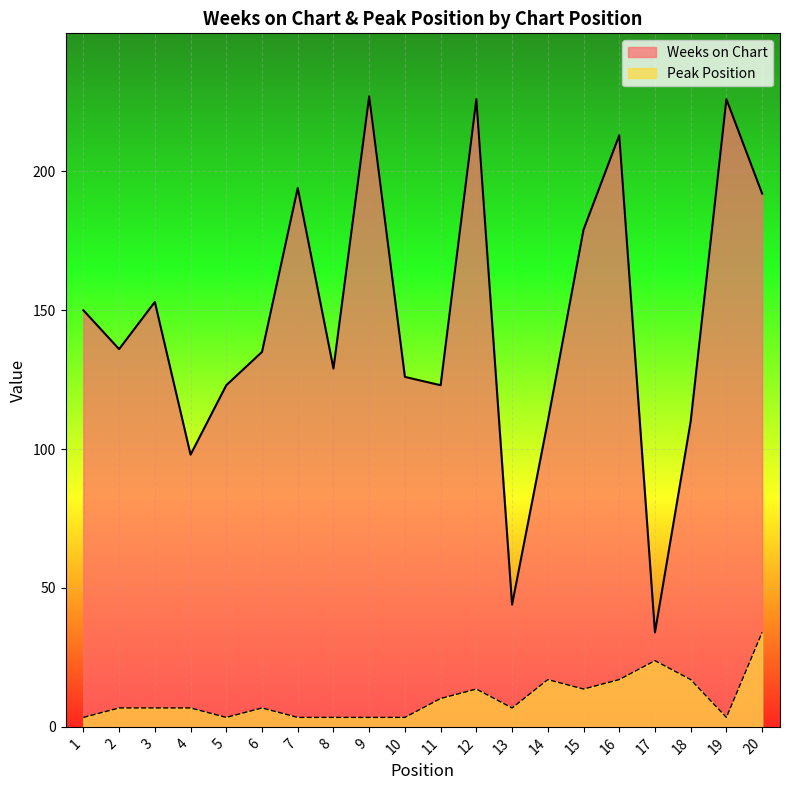

What is the value of the Weeks on Chart point at the 19th from the left?

226.0